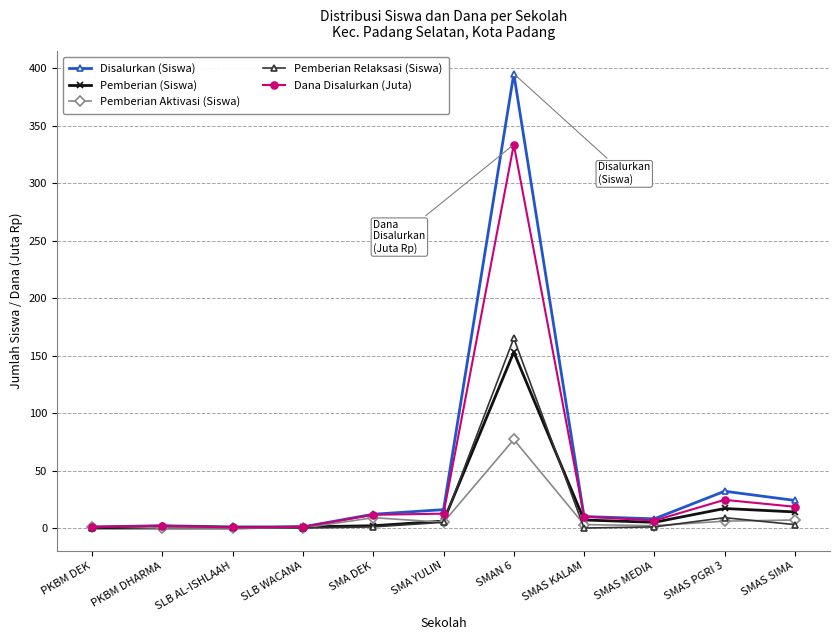

The Pemberian Aktivasi (Siswa) series shows 0.0 at SLB WACANA. True or false?

True